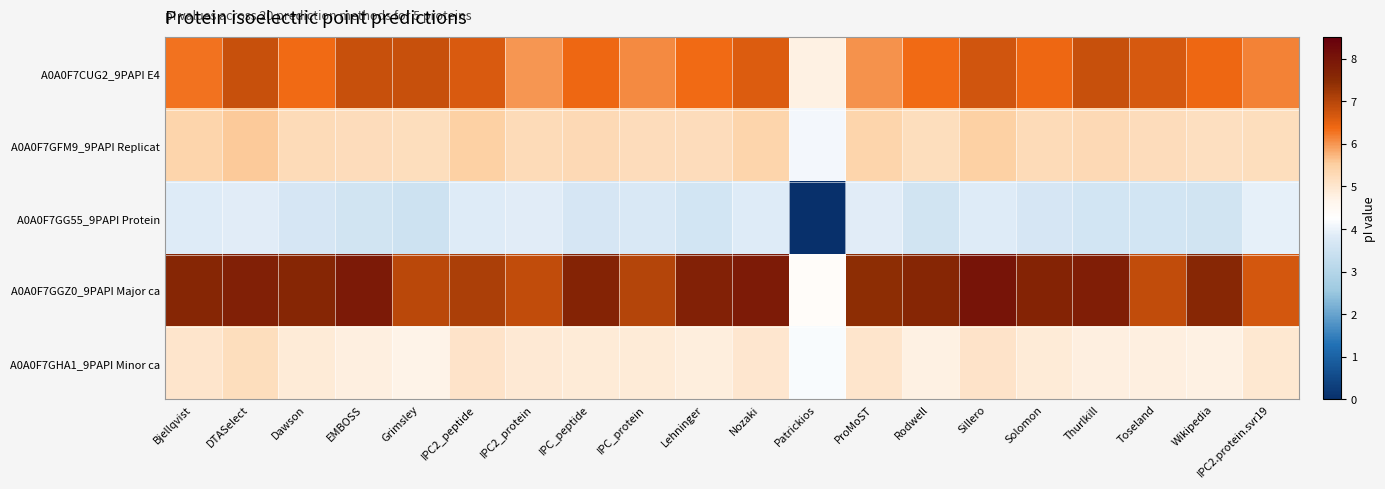

Reading left to right, what are all the values shown in this chart?

A0A0F7CUG2_9PAPI E4: Bjellqvist=6.3	DTASelect=6.8	Dawson=6.4	EMBOSS=6.8	Grimsley=6.8	IPC2_peptide=6.6	IPC2_protein=6.0	IPC_peptide=6.4	IPC_protein=6.1	Lehninger=6.4	Nozaki=6.6	Patrickios=4.8	ProMoST=6.0	Rodwell=6.4	Sillero=6.7	Solomon=6.4	Thurlkill=6.8	Toseland=6.7	Wikipedia=6.4	IPC2.protein.svr19=6.2
A0A0F7GFM9_9PAPI Replicat: Bjellqvist=5.4	DTASelect=5.6	Dawson=5.3	EMBOSS=5.2	Grimsley=5.2	IPC2_peptide=5.5	IPC2_protein=5.3	IPC_peptide=5.3	IPC_protein=5.2	Lehninger=5.2	Nozaki=5.4	Patrickios=4.1	ProMoST=5.4	Rodwell=5.2	Sillero=5.5	Solomon=5.3	Thurlkill=5.3	Toseland=5.2	Wikipedia=5.2	IPC2.protein.svr19=5.2
A0A0F7GG55_9PAPI Protein: Bjellqvist=3.8	DTASelect=3.9	Dawson=3.7	EMBOSS=3.6	Grimsley=3.5	IPC2_peptide=3.8	IPC2_protein=3.9	IPC_peptide=3.7	IPC_protein=3.7	Lehninger=3.6	Nozaki=3.8	Patrickios=0.0	ProMoST=3.9	Rodwell=3.6	Sillero=3.8	Solomon=3.7	Thurlkill=3.6	Toseland=3.6	Wikipedia=3.6	IPC2.protein.svr19=3.9
A0A0F7GGZ0_9PAPI Major ca: Bjellqvist=7.6	DTASelect=7.8	Dawson=7.6	EMBOSS=7.9	Grimsley=7.0	IPC2_peptide=7.1	IPC2_protein=6.9	IPC_peptide=7.7	IPC_protein=7.0	Lehninger=7.7	Nozaki=7.8	Patrickios=4.4	ProMoST=7.5	Rodwell=7.6	Sillero=8.0	Solomon=7.7	Thurlkill=7.8	Toseland=6.9	Wikipedia=7.6	IPC2.protein.svr19=6.7
A0A0F7GHA1_9PAPI Minor ca: Bjellqvist=5.0	DTASelect=5.2	Dawson=4.9	EMBOSS=4.8	Grimsley=4.7	IPC2_peptide=5.1	IPC2_protein=4.9	IPC_peptide=4.9	IPC_protein=4.9	Lehninger=4.8	Nozaki=5.0	Patrickios=4.2	ProMoST=5.0	Rodwell=4.8	Sillero=5.1	Solomon=4.9	Thurlkill=4.8	Toseland=4.8	Wikipedia=4.8	IPC2.protein.svr19=5.0